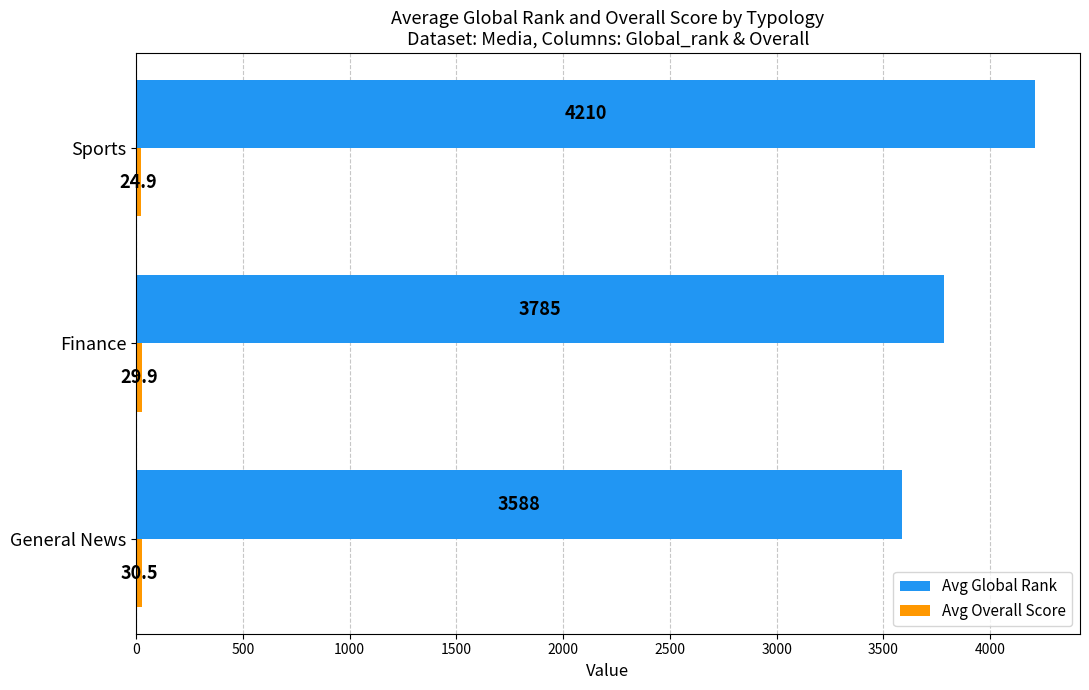

The Avg Global Rank series shows 2384.9 at Finance. True or false?

False